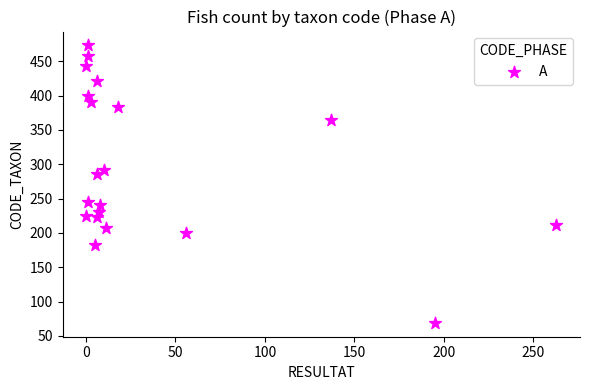

What is the range of X values (max minus min)?

263